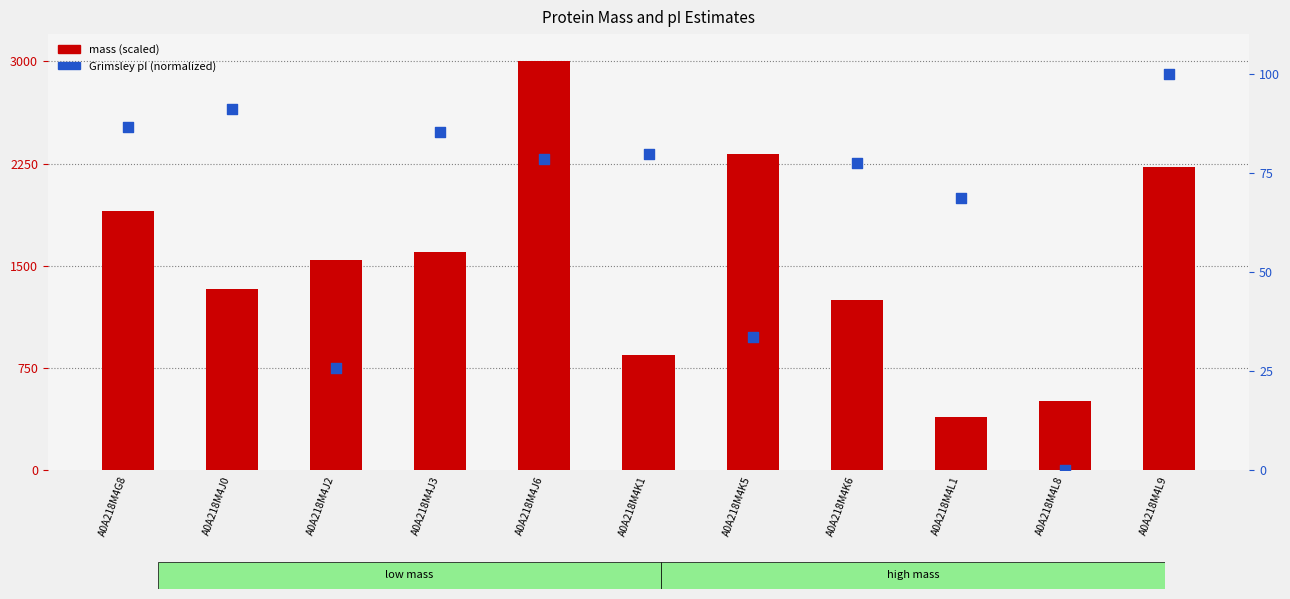

Which series contains the highest Y value?

mass (scaled)